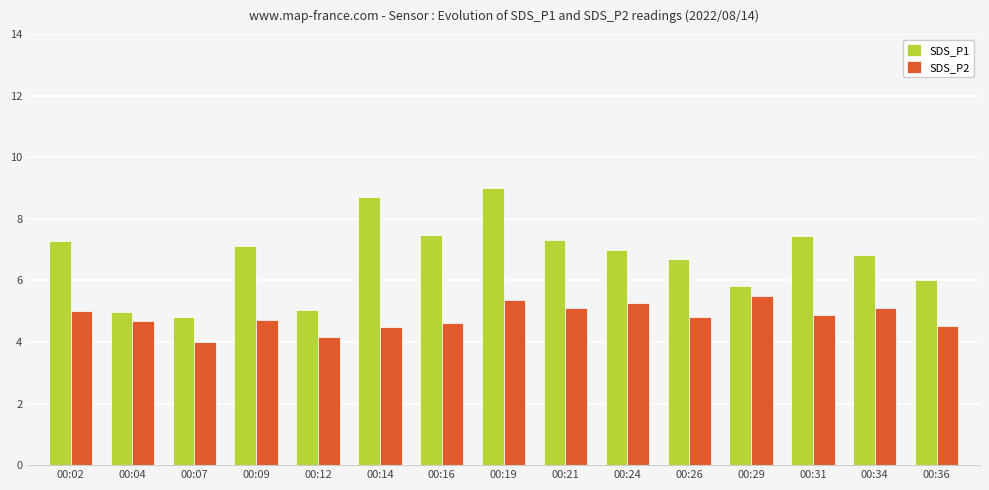

What is the difference between the highest and lowest values at 00:14?

4.2